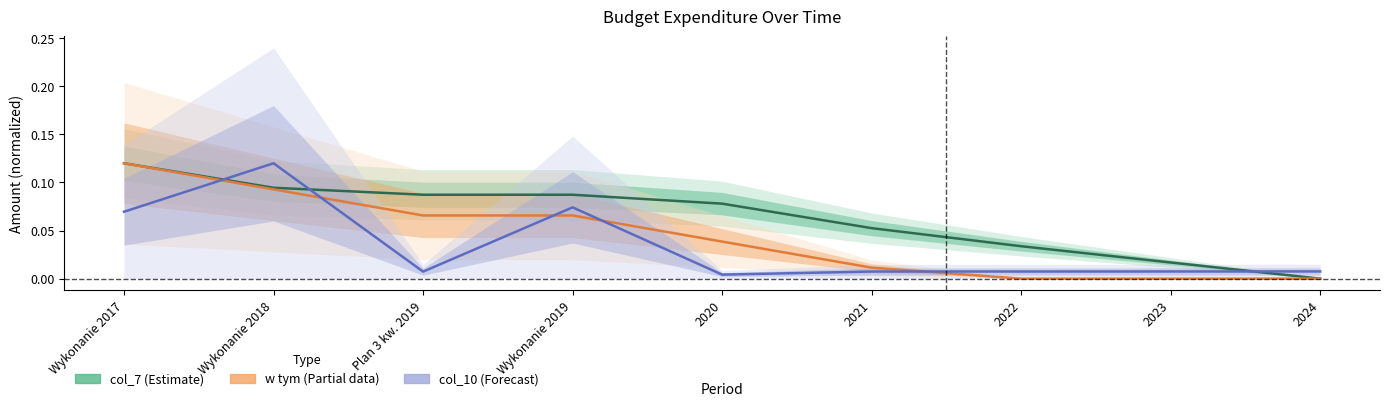

True or false: w tym and col_10 cross at least once.

True